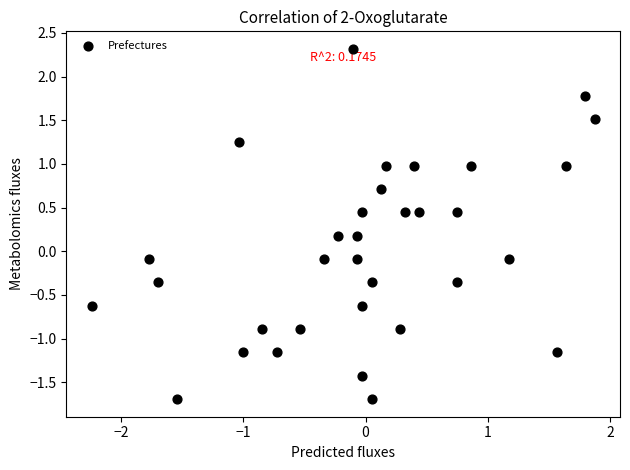

What is the range of Y values (max minus min)?

4.0